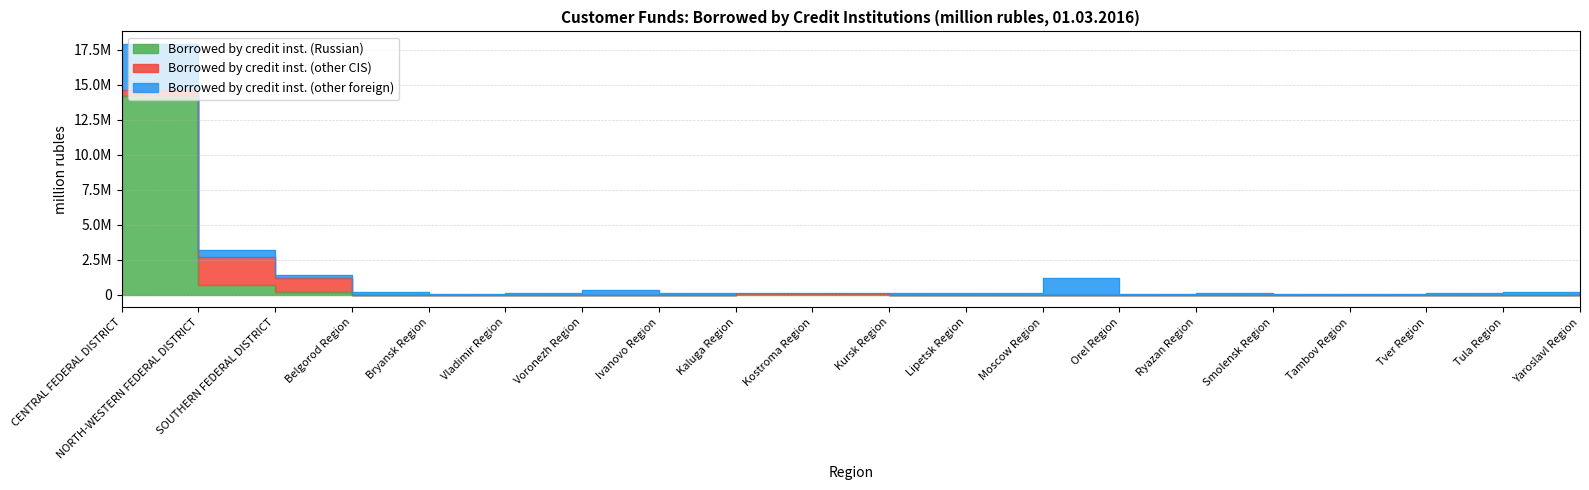

What is the greatest value displayed?

14208743